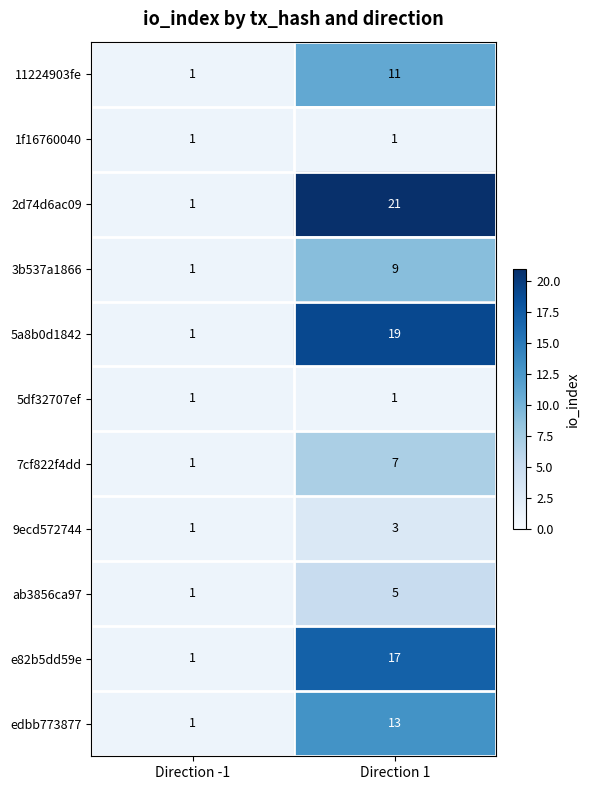

At which category is the sum across all series the highest?

Direction 1